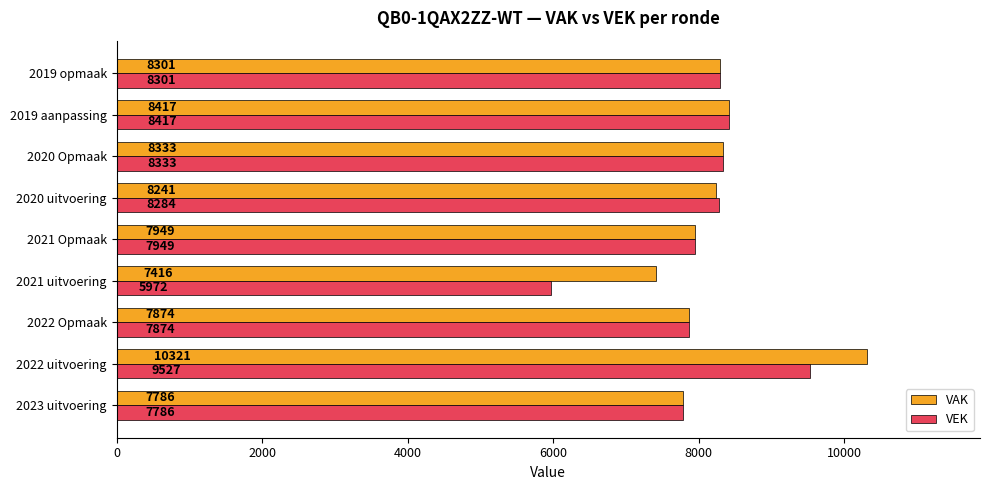

What is the maximum value shown in the chart?

10321